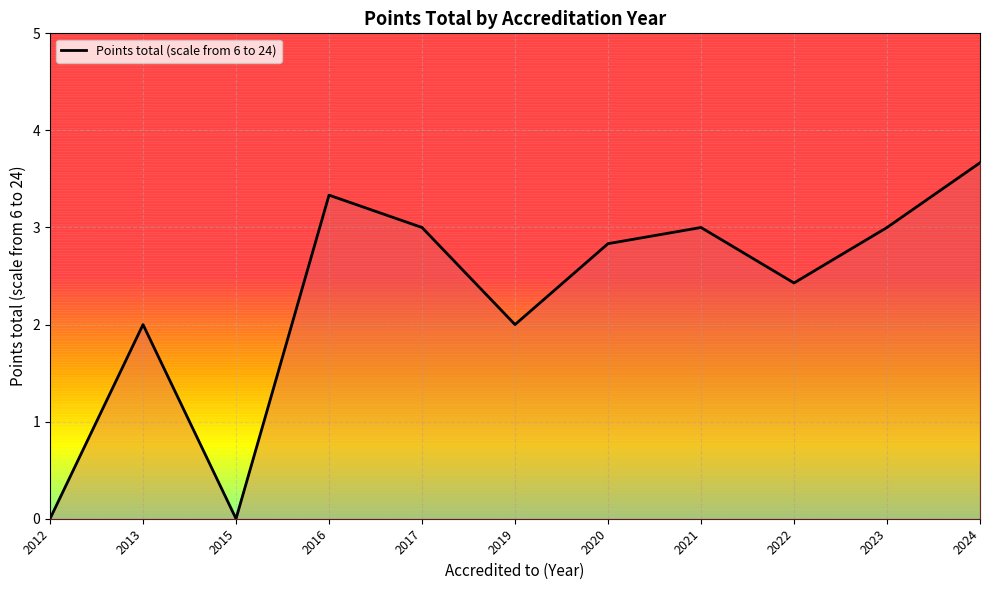

Reading left to right, transcribe all the data shown in this chart.

0.0	2.0	0.0	3.3	3.0	2.0	2.8	3.0	2.4	3.0	3.7